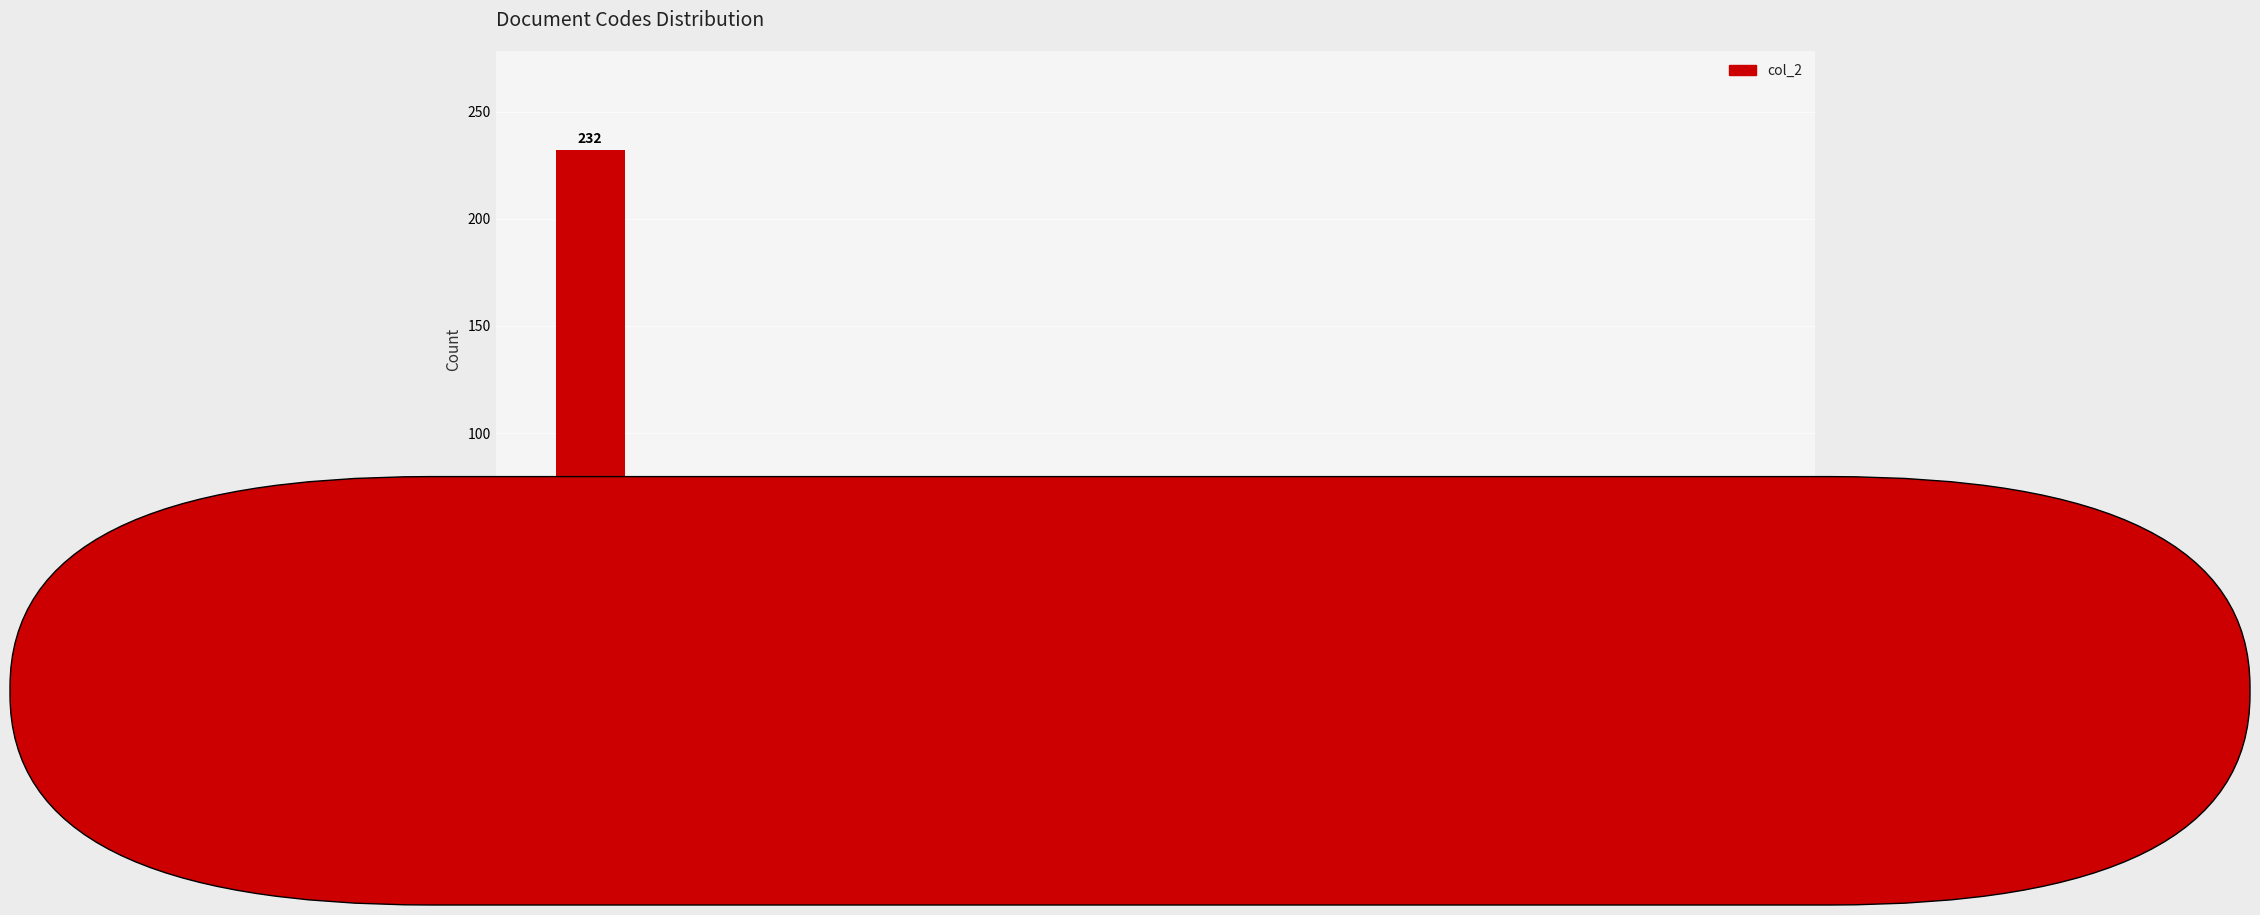

What is the difference between the values at ADPY and ADMO?

226